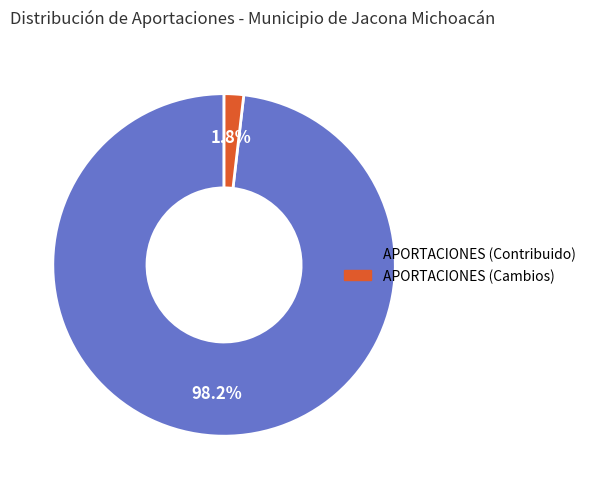

Rank the categories by value from lowest to highest.

APORTACIONES (Cambios), APORTACIONES (Contribuido)